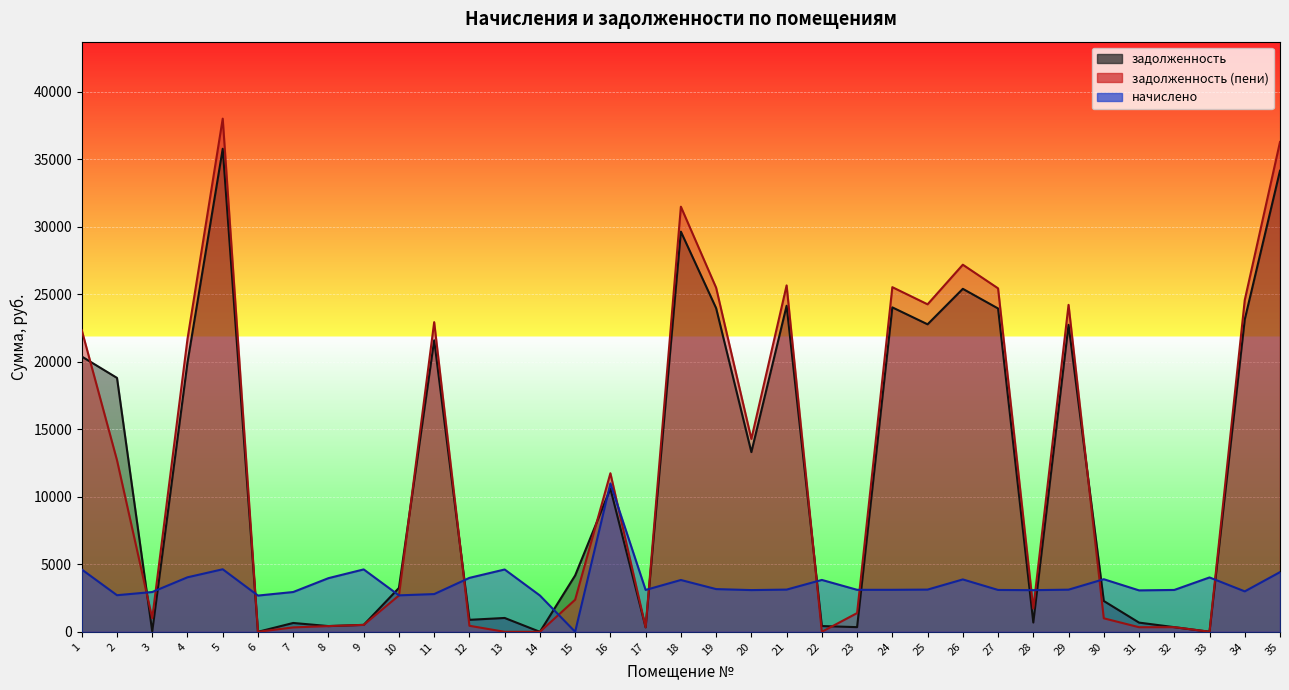

How many interior local valleys does the задолженность series have?

11